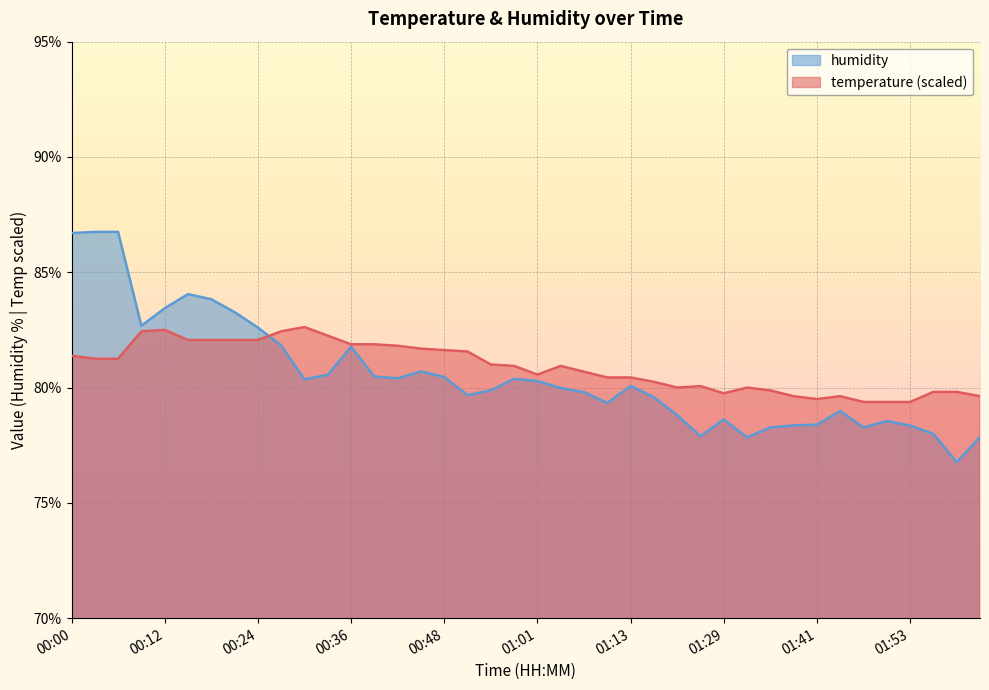

After their last crossing, which series has the higher values: humidity or temperature?

temperature